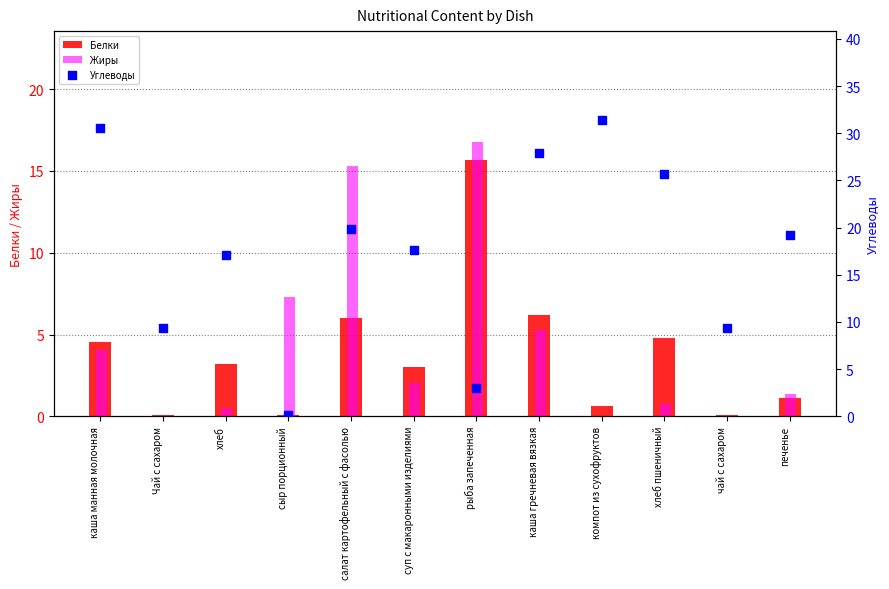

What is the total value across all series at салат картофельный с фасолью?

41.2